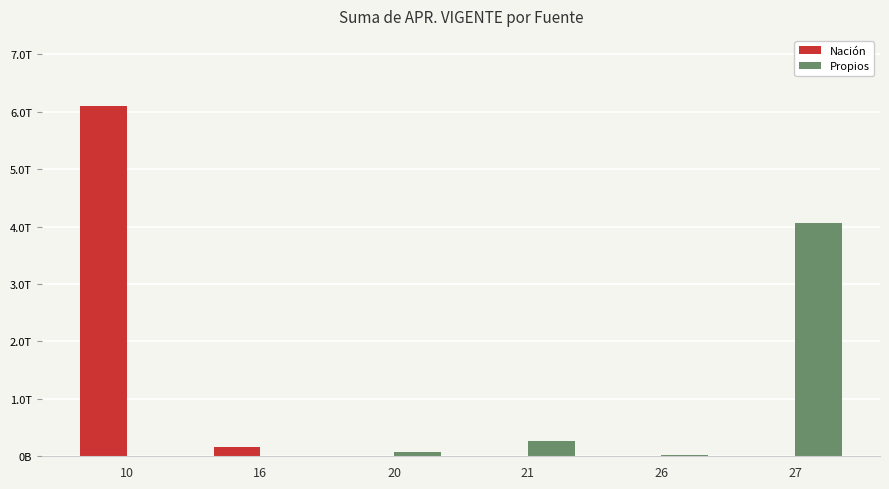

What are all the series names shown in the legend?

Nación, Propios